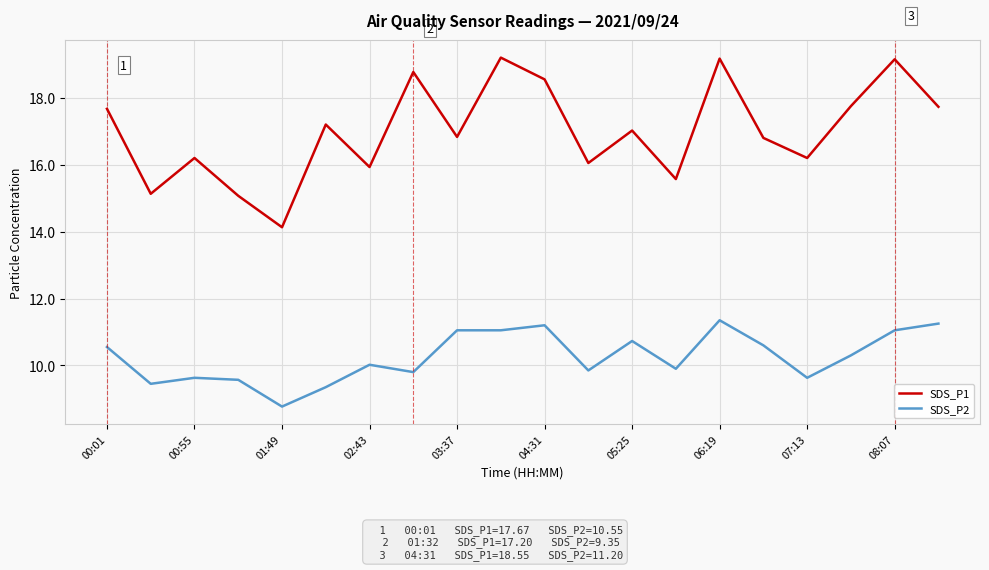

What is the minimum value for SDS_P1?

14.1